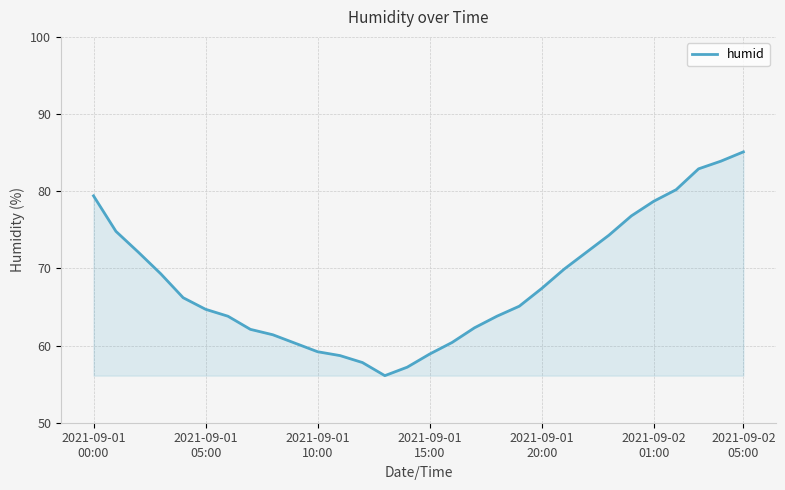

What is the greatest value displayed?

85.1